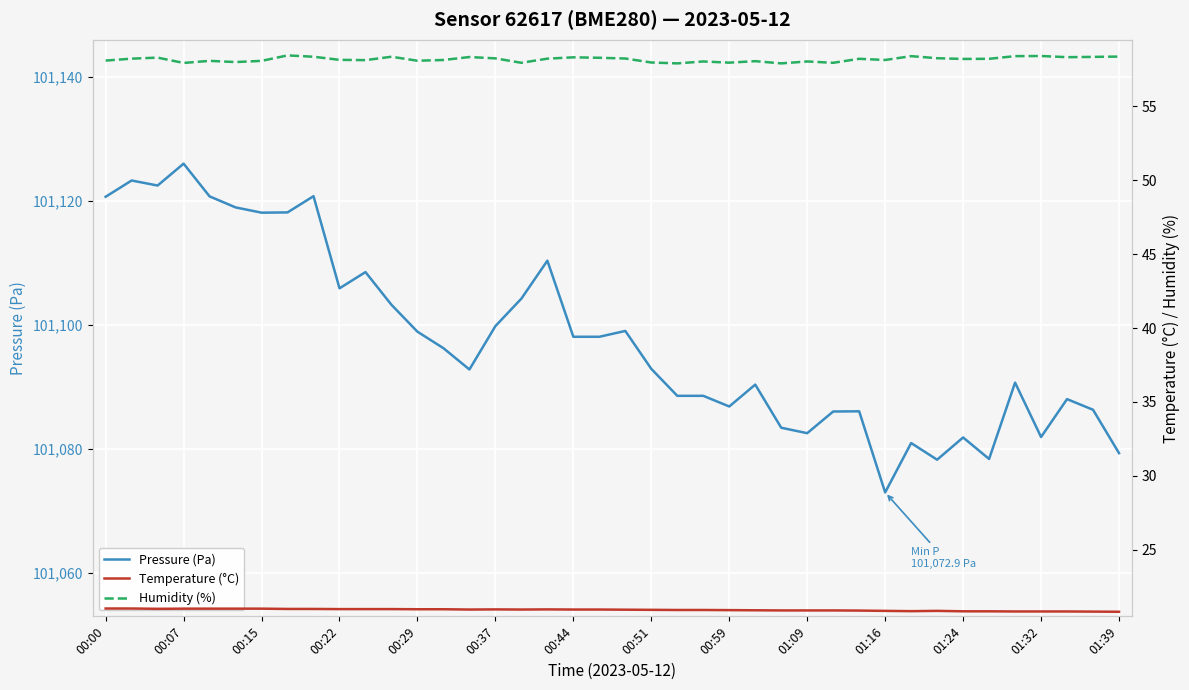

Which has a higher value, 00:59 or 29?

00:59